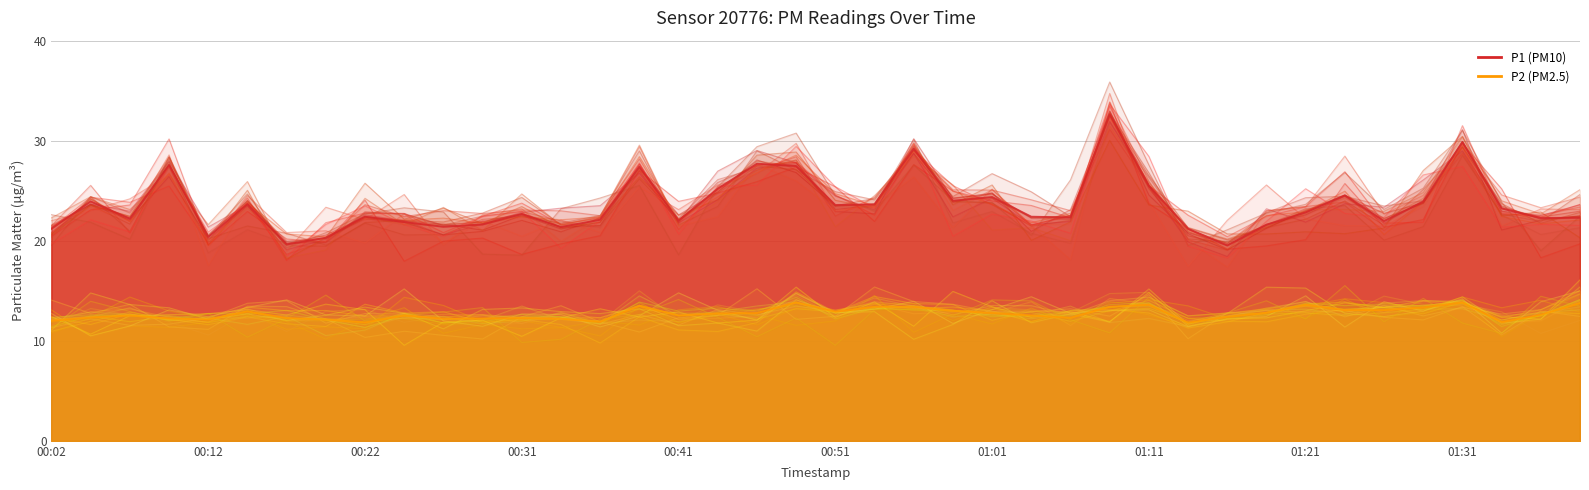

What is the sum of all P1 (PM10) values?

942.9